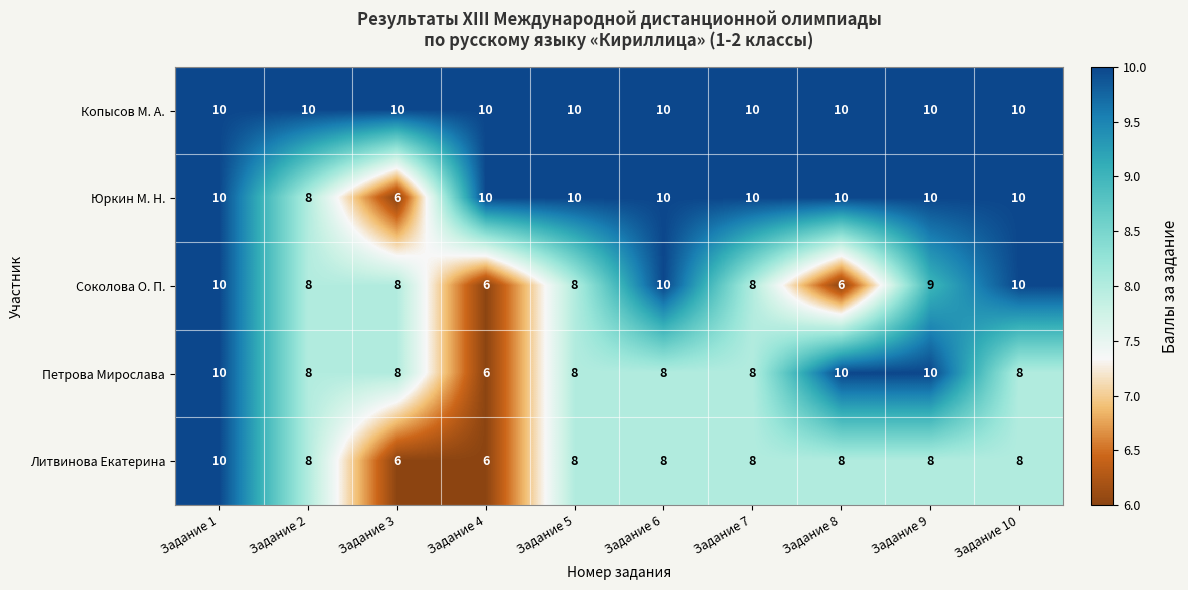

What value does the Юркин М. Н. series have at Задание 6?

10